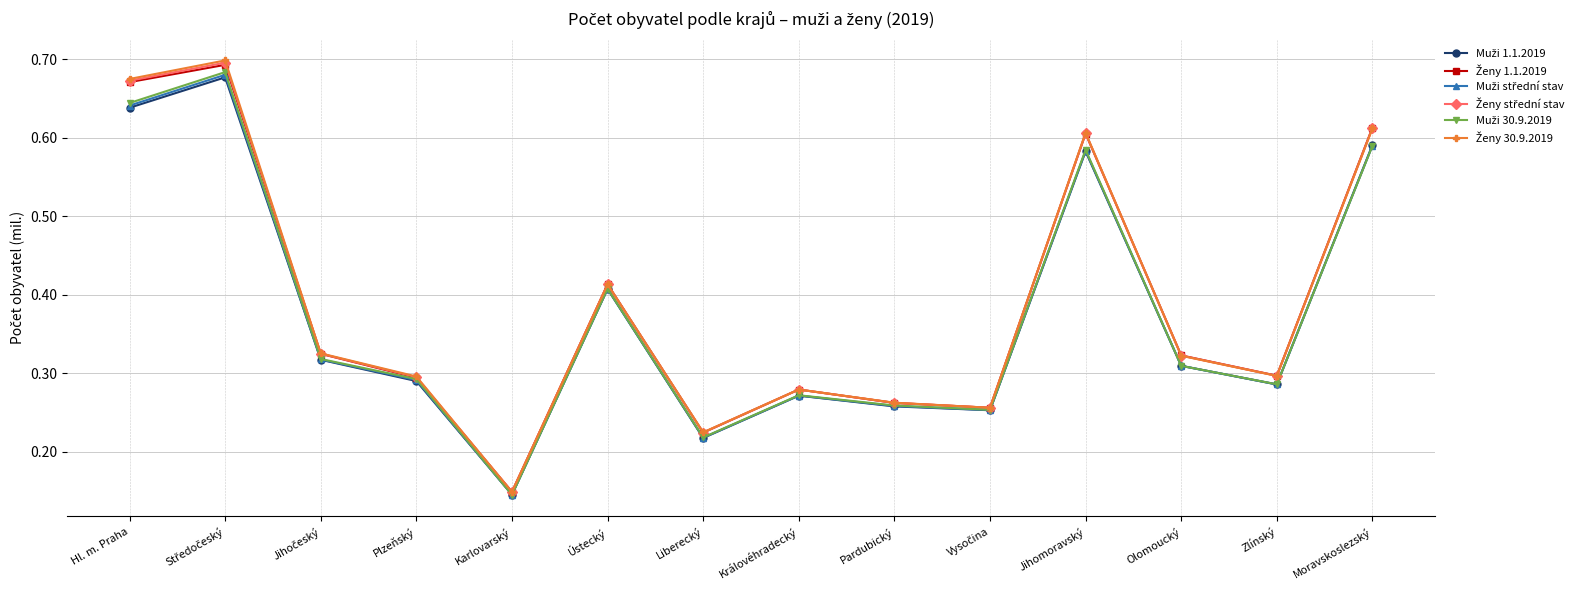

What is the total value across all series at Liberecký?

1.3